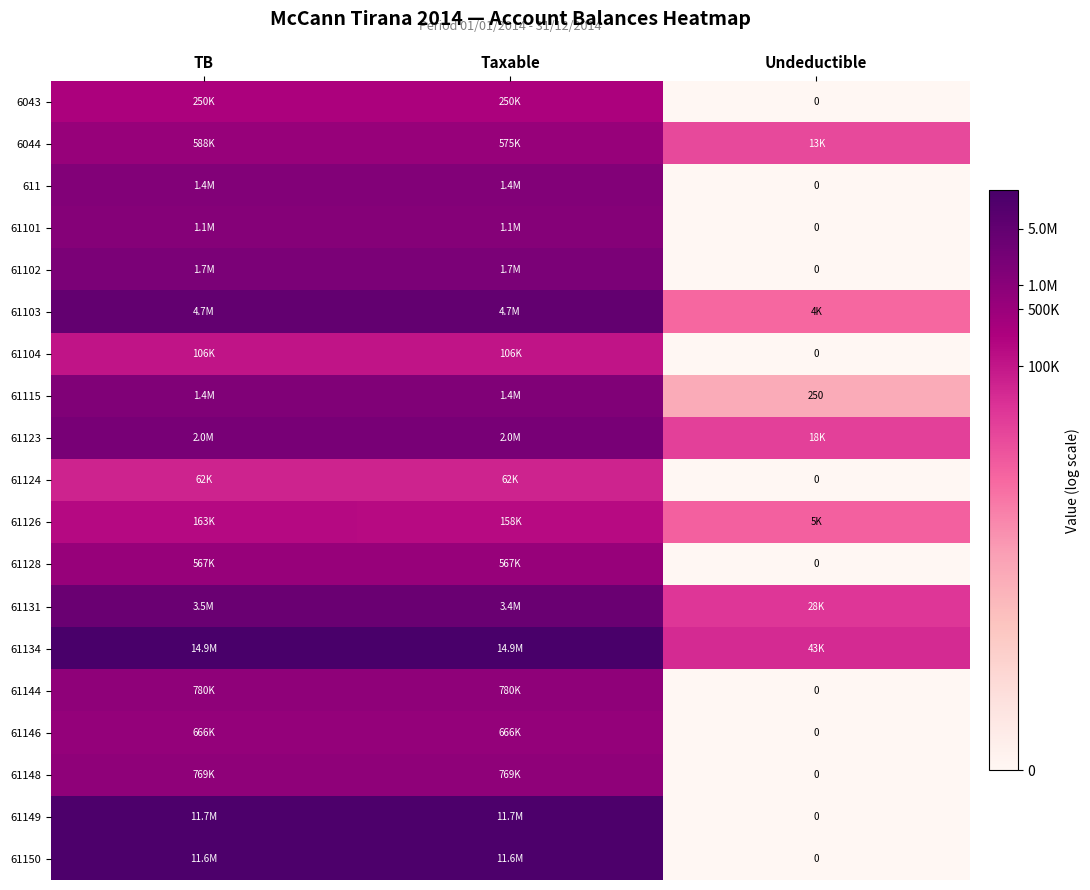

At which label does 61148 first exceed 13?

TB